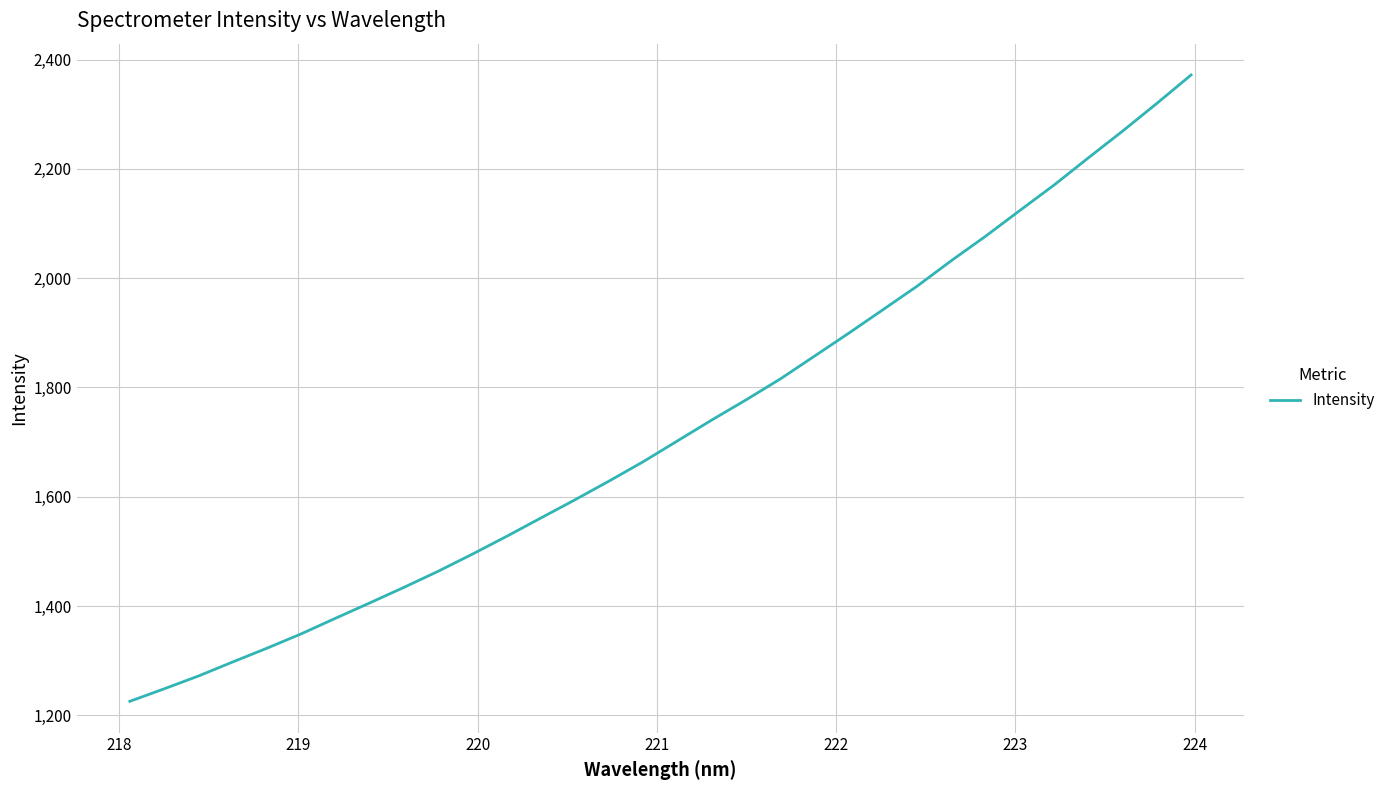

Count the number of data series in this chart.

1